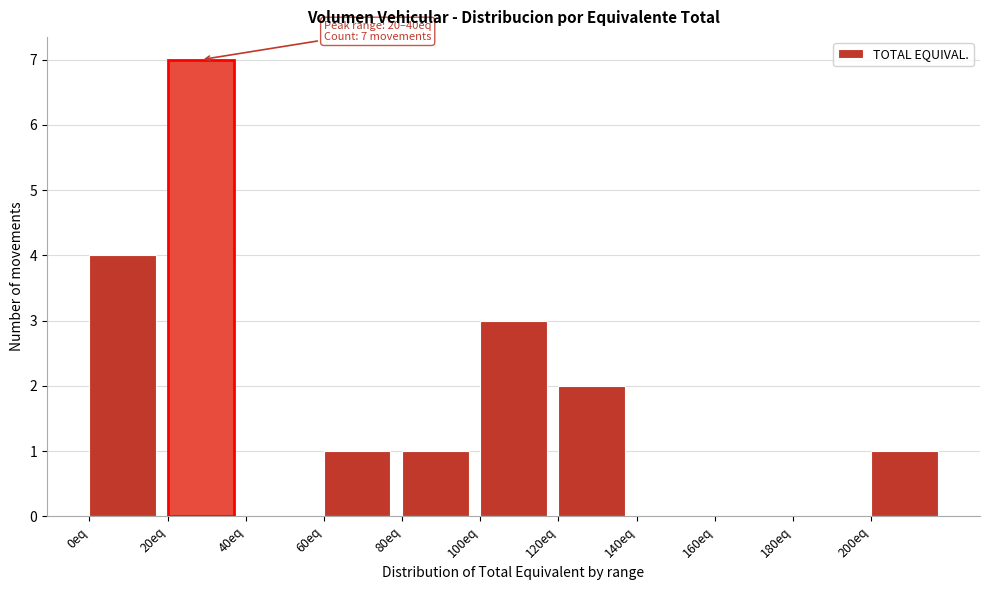

Over which range of the x-axis is the bar tallest?

20 to 40